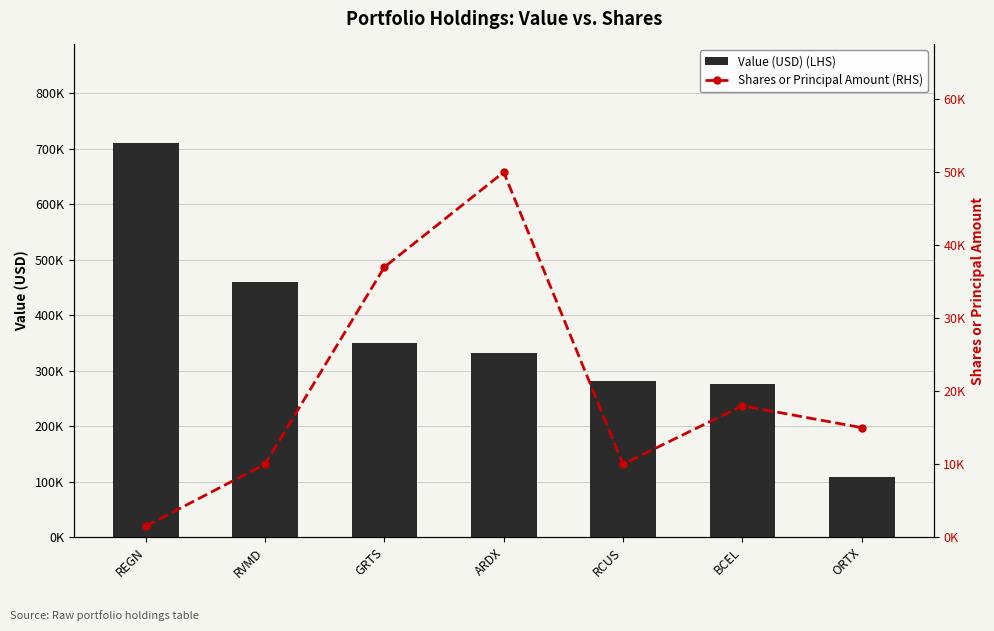

How many data points in Value (USD) (LHS) are less than 331000?

3